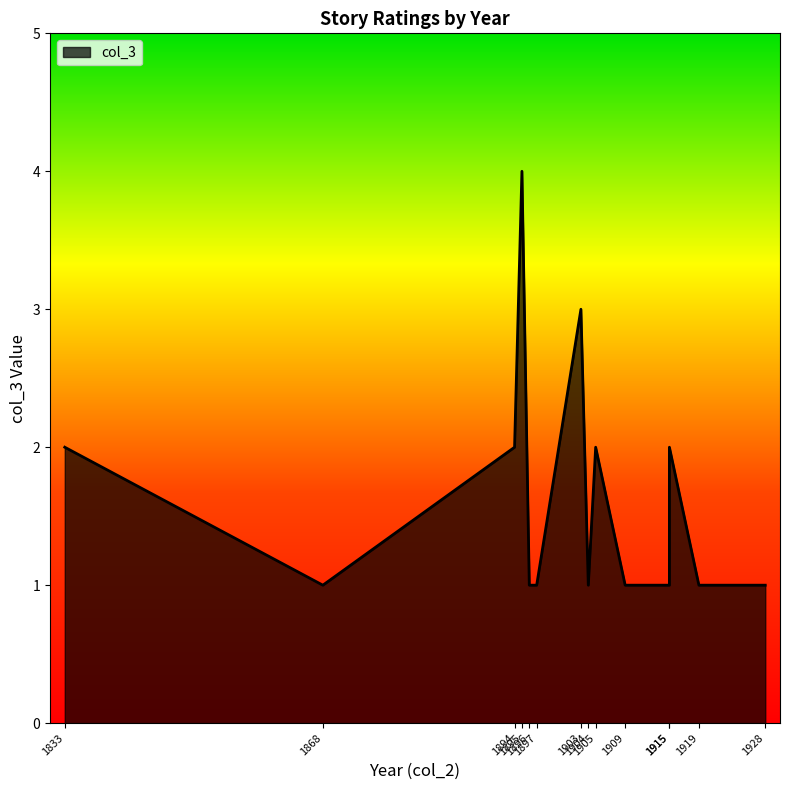

What is the smallest value displayed?

1